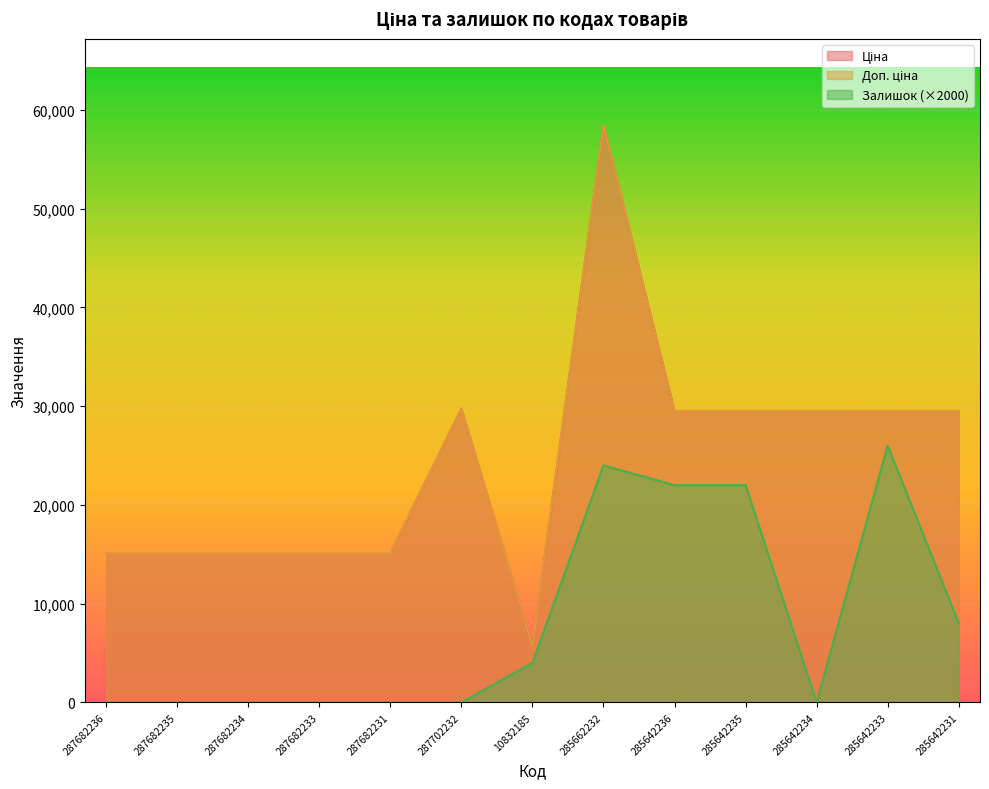

What is the difference between the Ціна values at 287682235 and 285642236?

14371.5